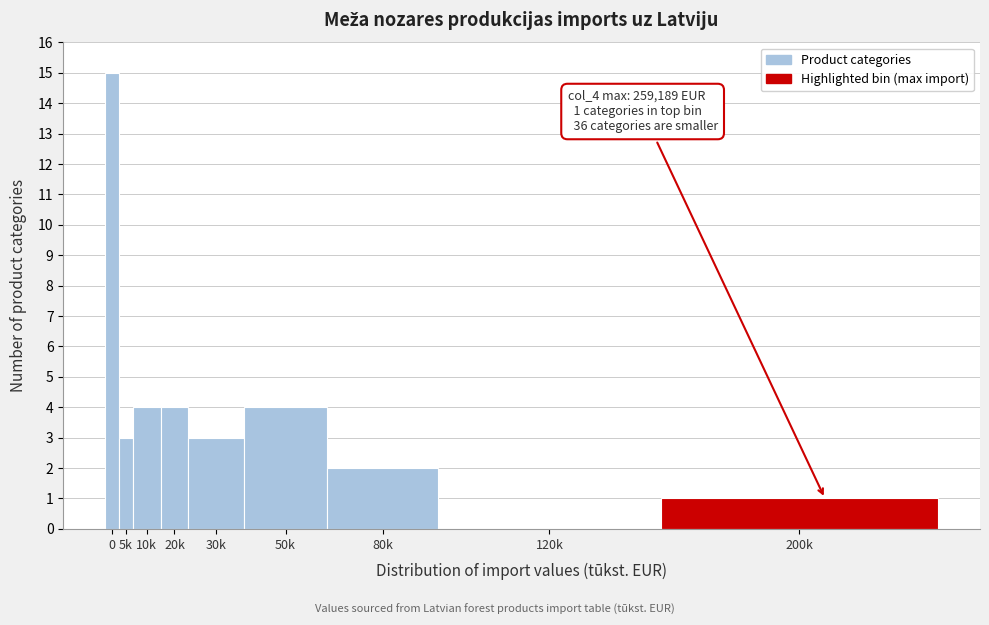

Reading left to right, transcribe all the data shown in this chart.

0=15	5k=3	10k=4	20k=4	30k=3	50k=4	80k=2	120k=0	200k=1